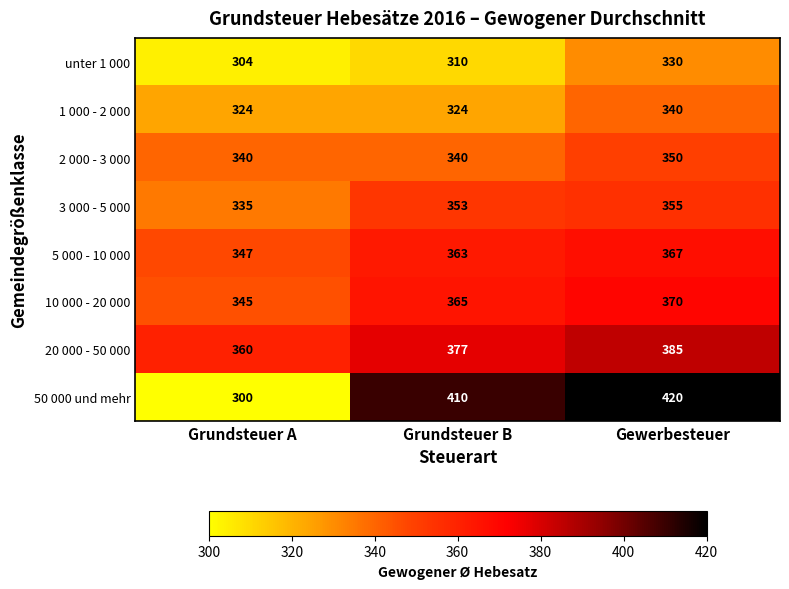

Rank the series at Grundsteuer A from lowest to highest value.

50 000 und mehr, unter 1 000, 1 000 - 2 000, 3 000 - 5 000, 2 000 - 3 000, 10 000 - 20 000, 5 000 - 10 000, 20 000 - 50 000